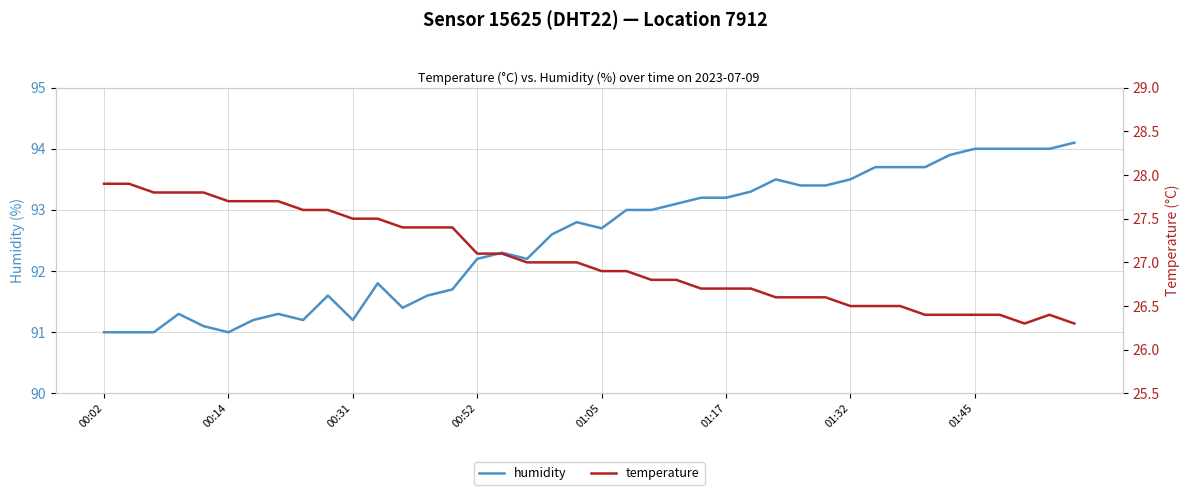

What position from the right is 21?

19